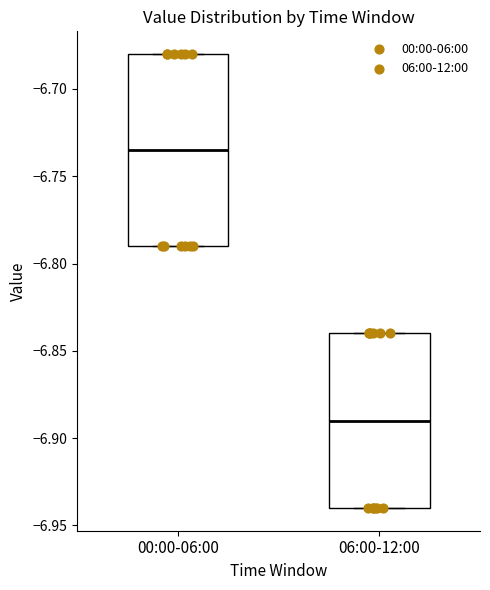

Comparing the boxes themselves (not the whiskers), which one is the tallest?

00:00-06:00